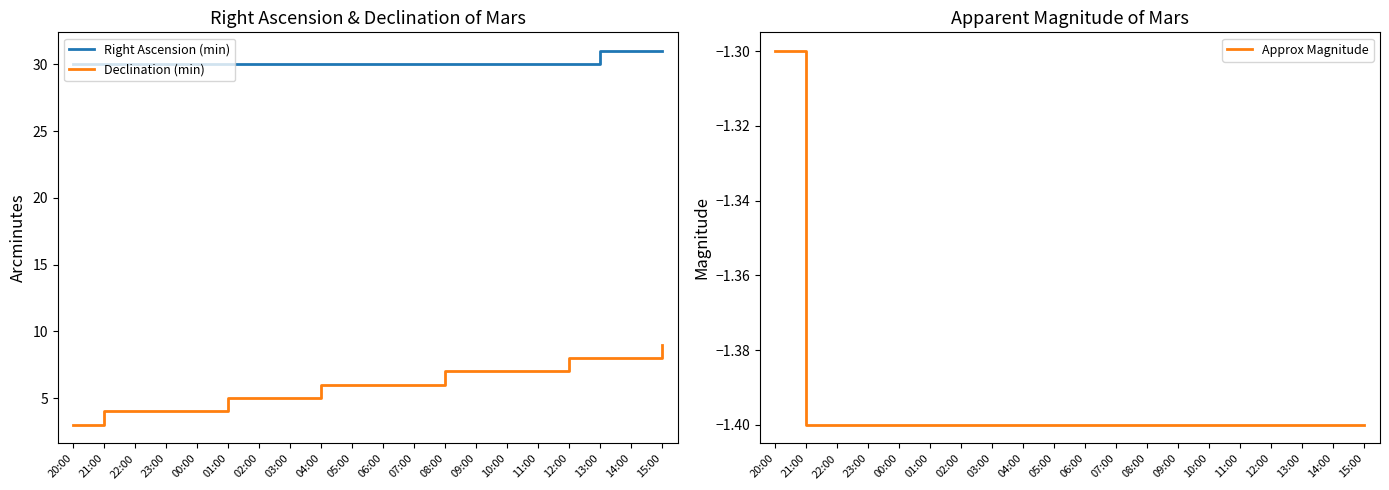

True or false: Right Ascension (min) has more than 2 points higher than both neighbors.

False